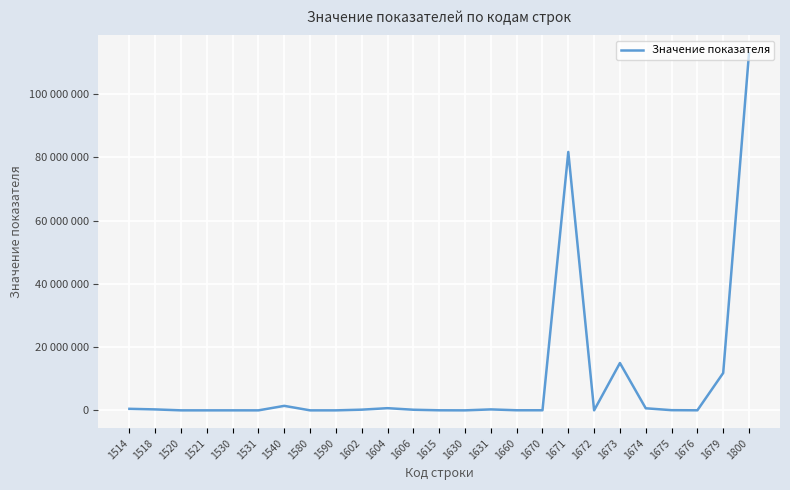

Rank the categories by value from lowest to highest.

1590, 1630, 1672, 1580, 1531, 1521, 1530, 1520, 1676, 1615, 1670, 1660, 1675, 1606, 1602, 1518, 1631, 1514, 1674, 1604, 1540, 1679, 1673, 1671, 1800